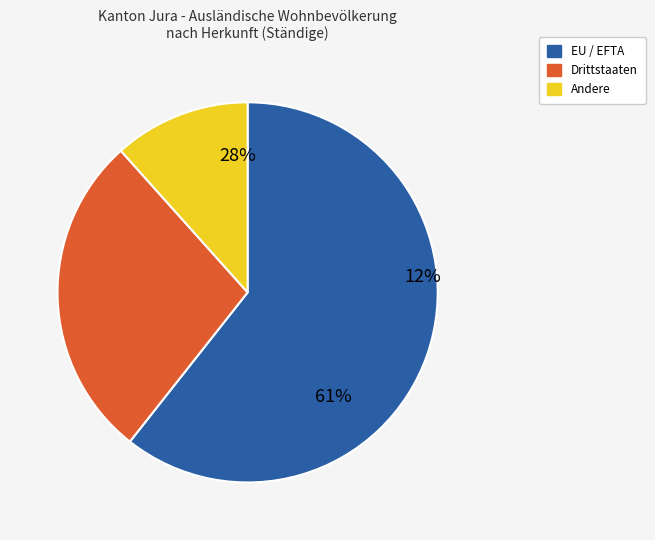

Is there a majority slice in this chart?

Yes